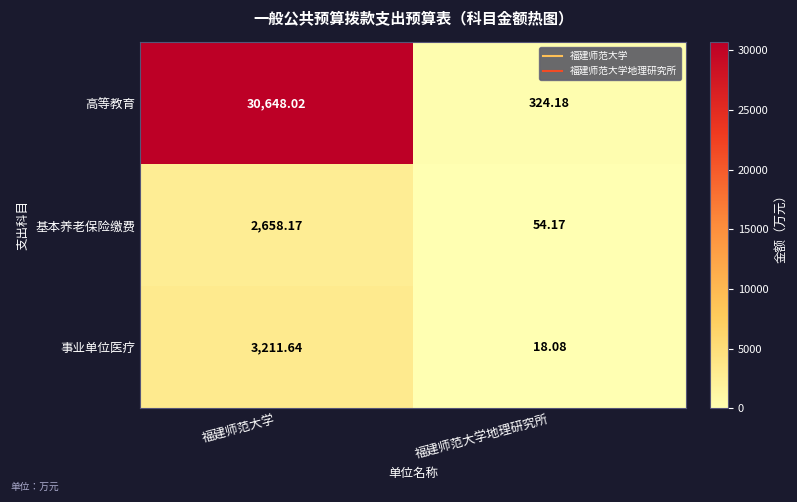

Count the number of categories in the chart.

2